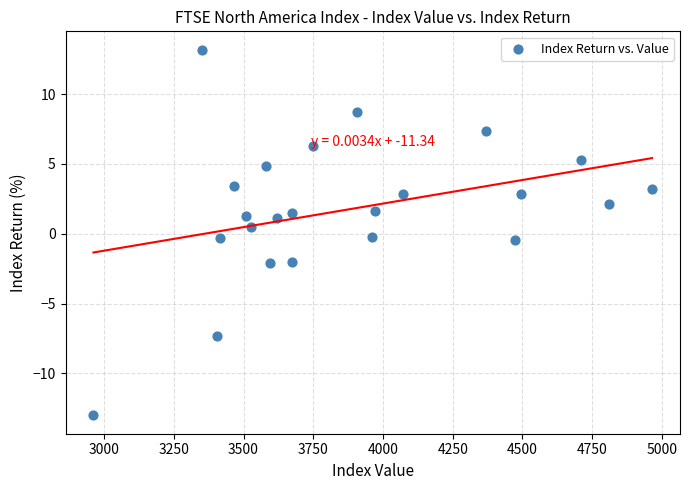

What is the range of Y values (max minus min)?

26.2